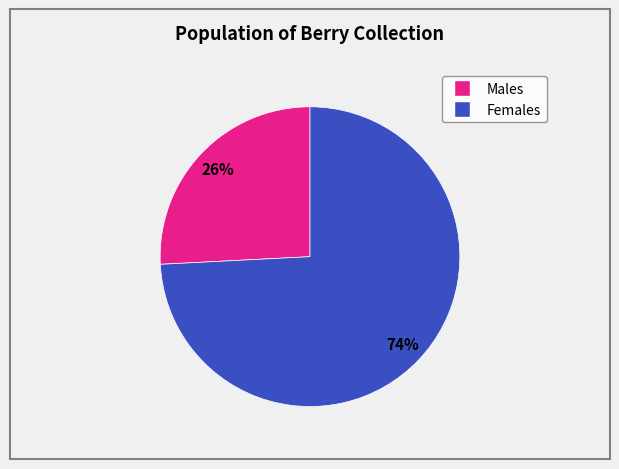

To the nearest percent, what is the average slice percentage?

50%